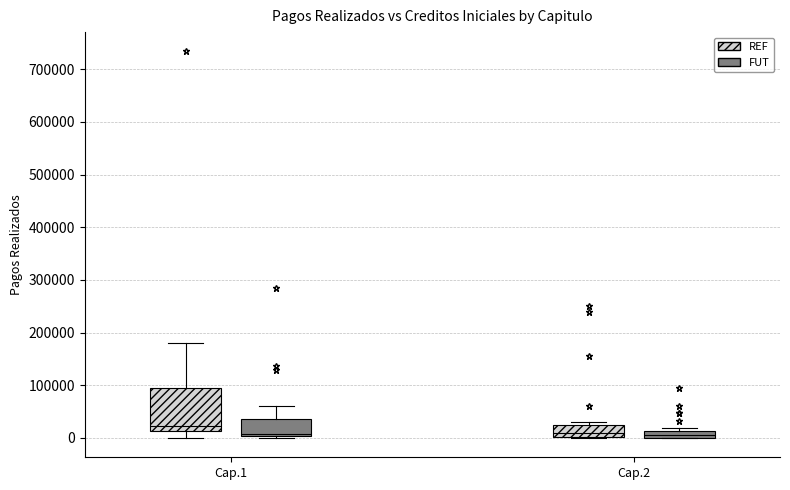

Where is the lower edge of the box for Cap.2 (REF) on the y-axis? The values are not printed on the chart, so give them approximately, as read against the axis.

0